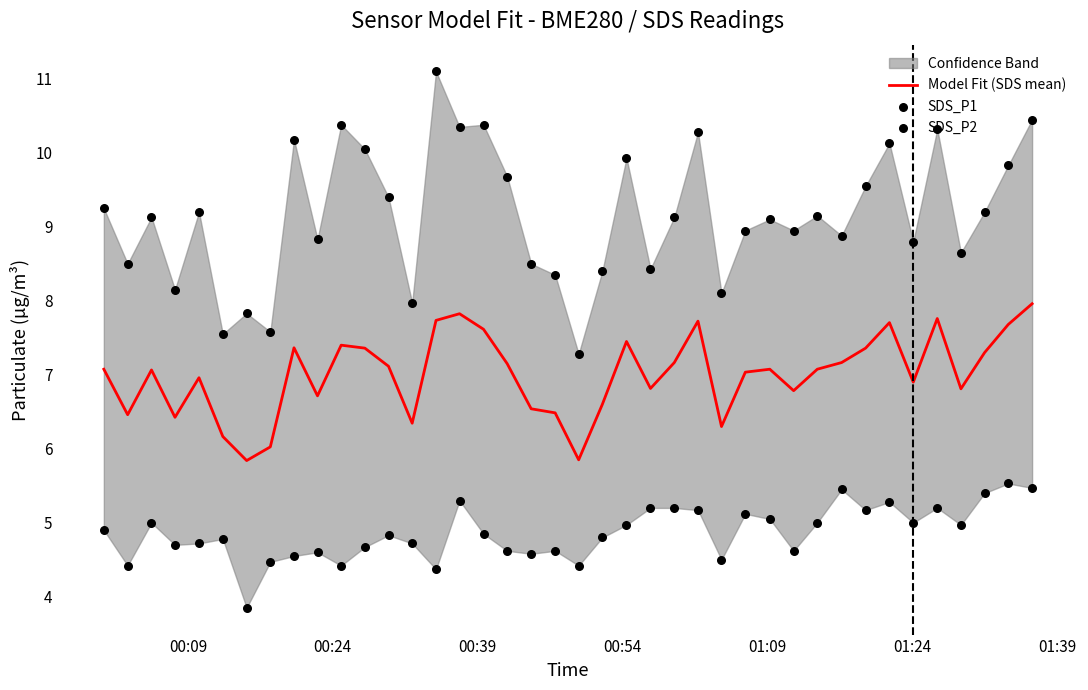

Which series has the widest spread of Y values?

SDS_P1